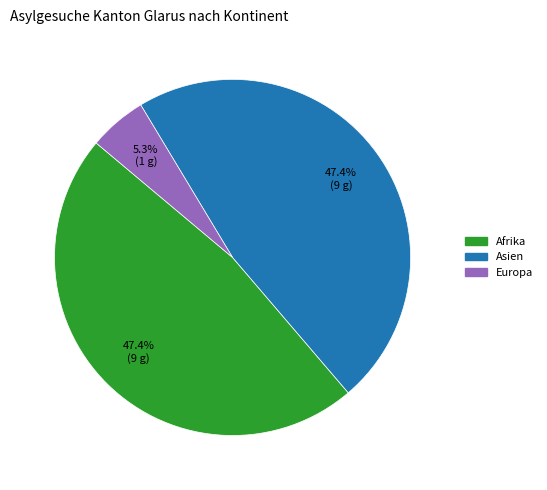

Does any single category account for the majority?

No